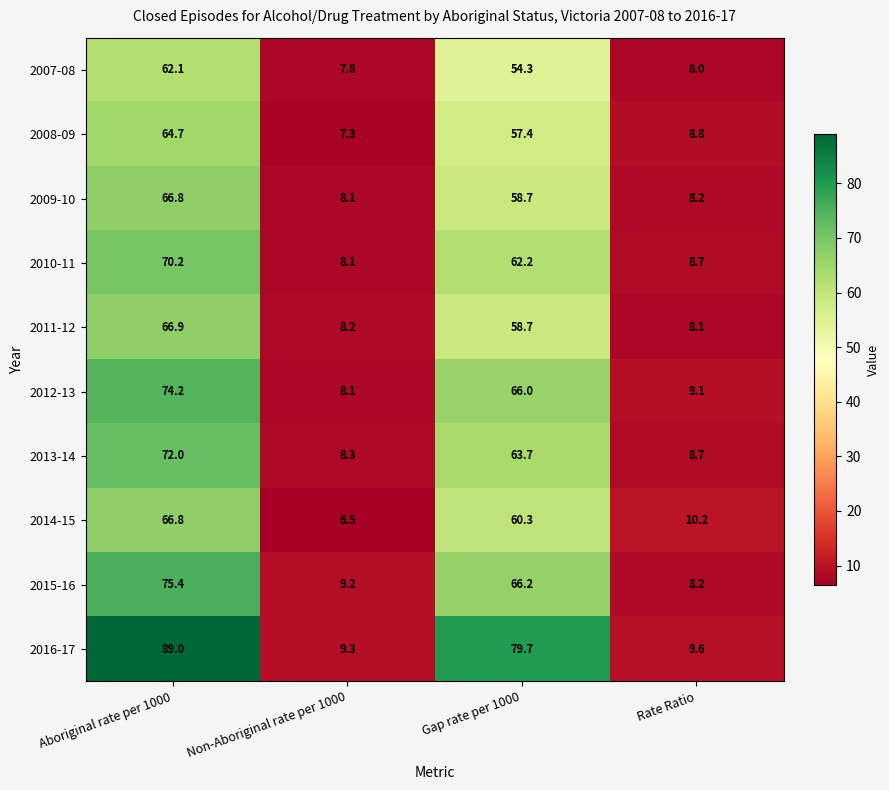

What value does the 2016-17 series have at Rate Ratio?

9.6